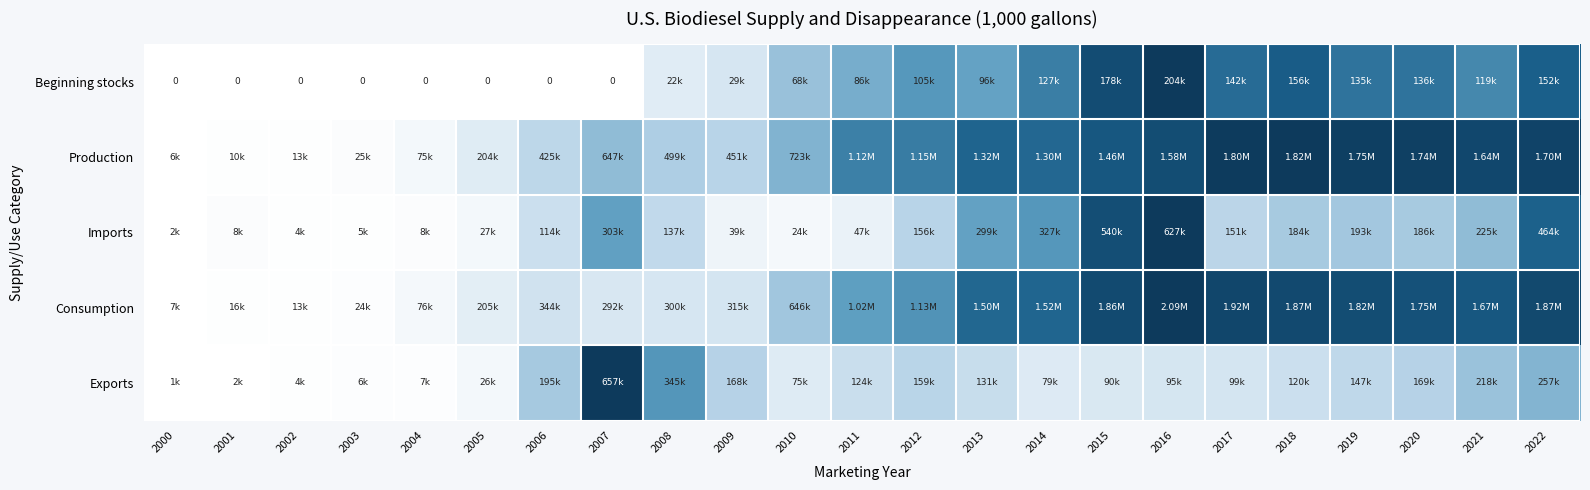

At which label does Imports reach its minimum?

2000